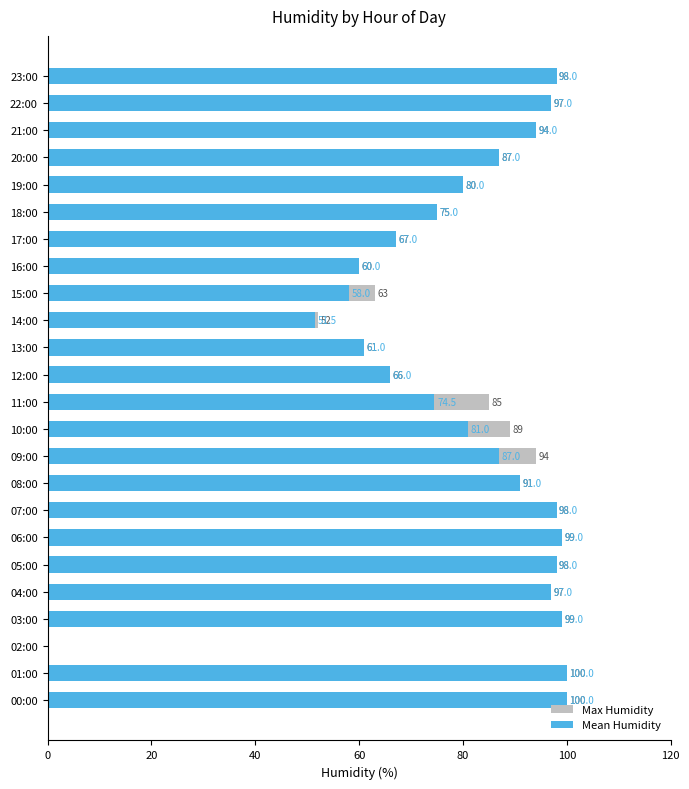

At 21:00, list the series in order from largest to smallest.

Max Humidity, Mean Humidity